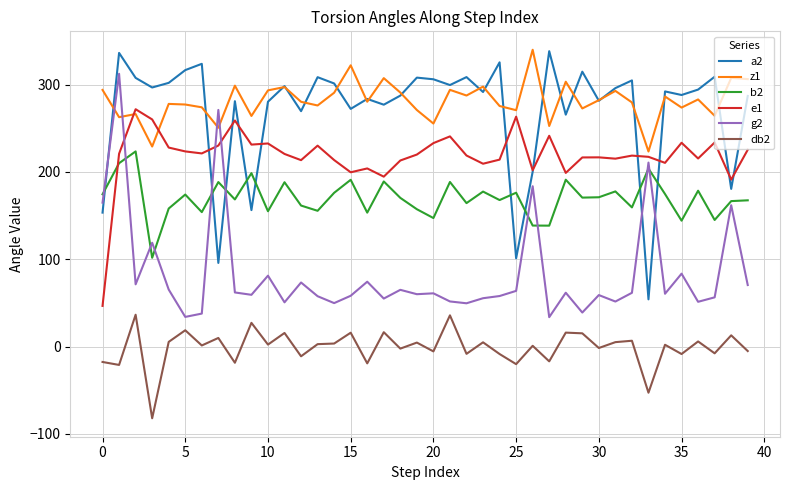

True or false: g2 and a2 cross at least once.

True